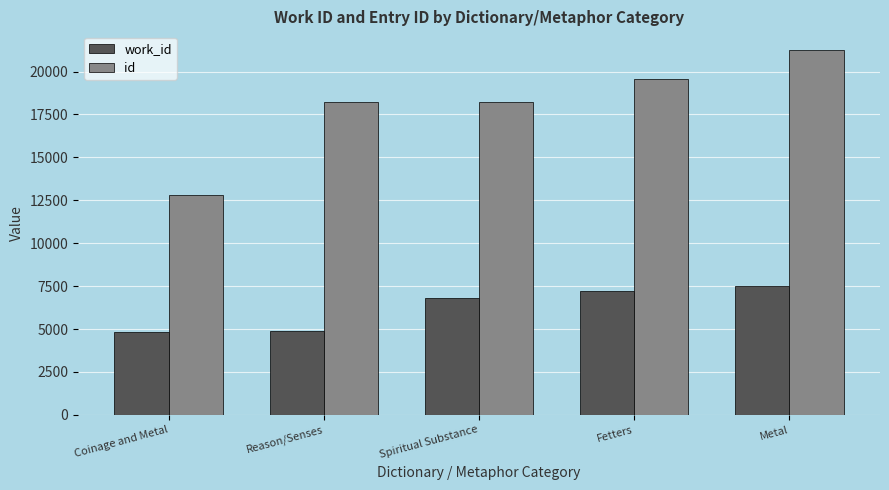

Rank the series by their maximum value, from lowest to highest.

work_id, id